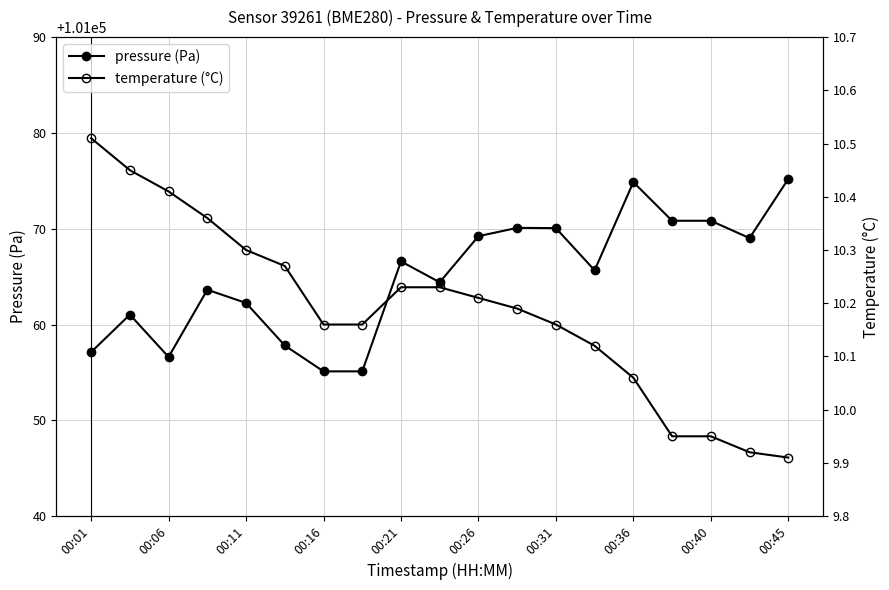

Rank the series at 00:36 from lowest to highest value.

temperature, pressure